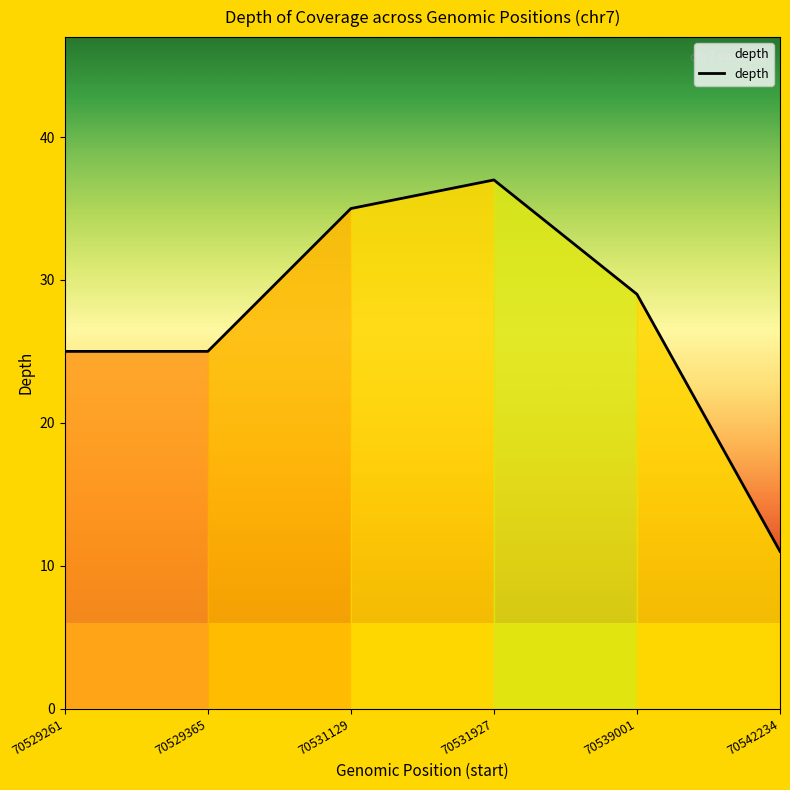

What is the difference between the values at 70539001 and 70531927?

8